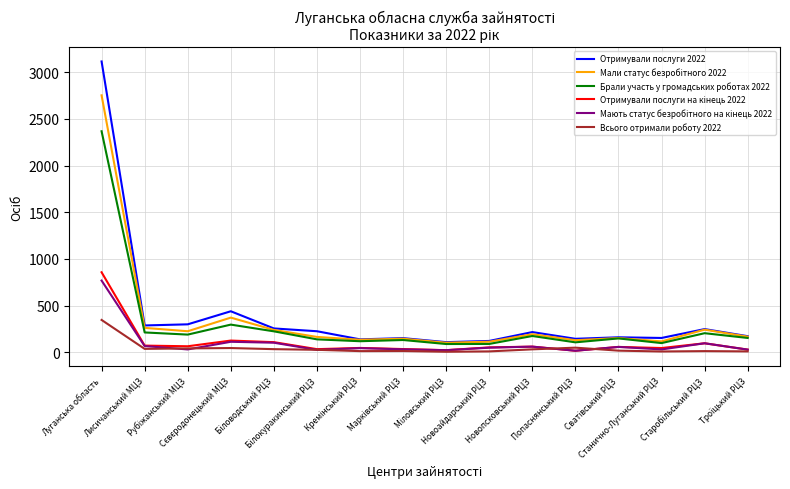

What is the maximum value for Всього отримали роботу 2022?

346